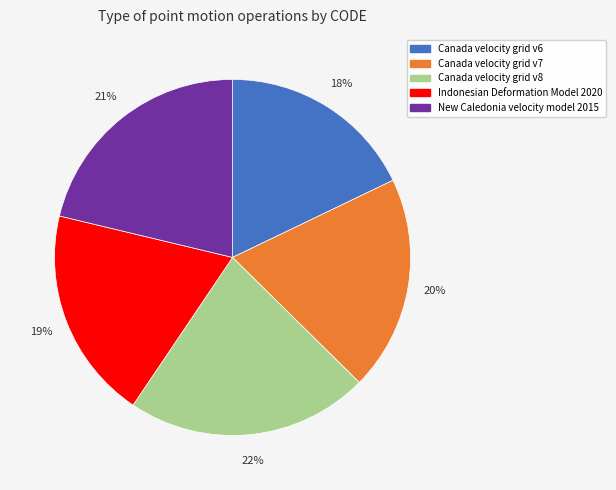

Does any single category account for the majority?

No